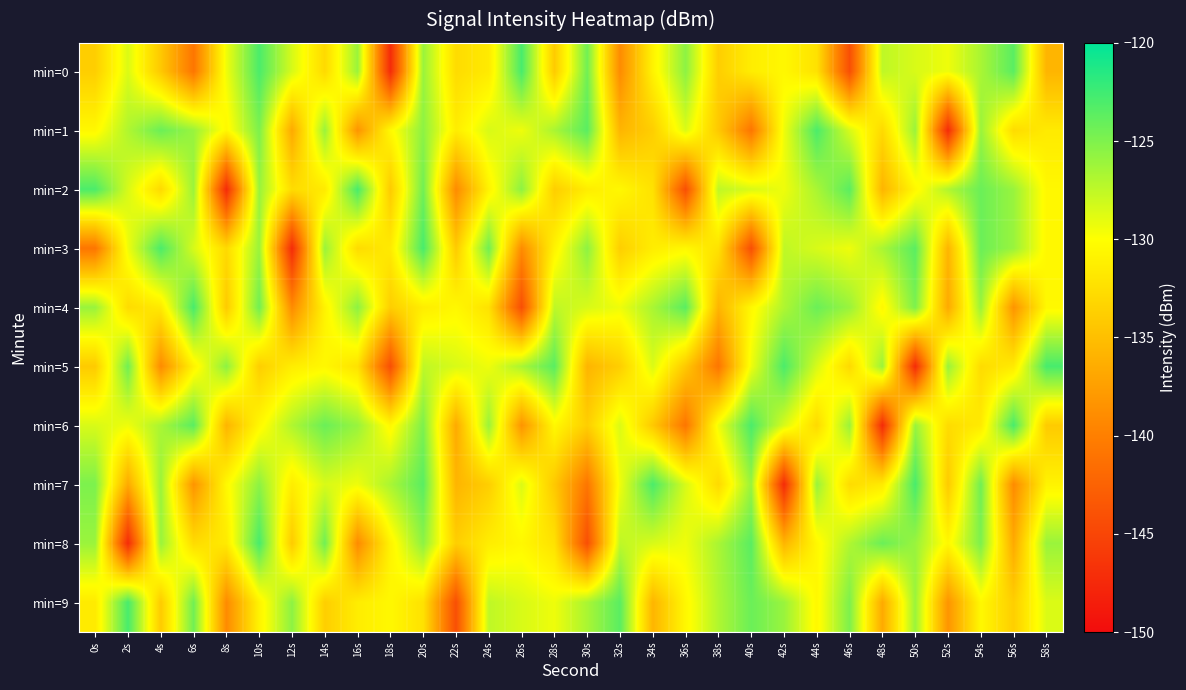

Rank the series by their maximum value, from lowest to highest.

min=1, min=0, min=2, min=3, min=4, min=5, min=6, min=7, min=8, min=9